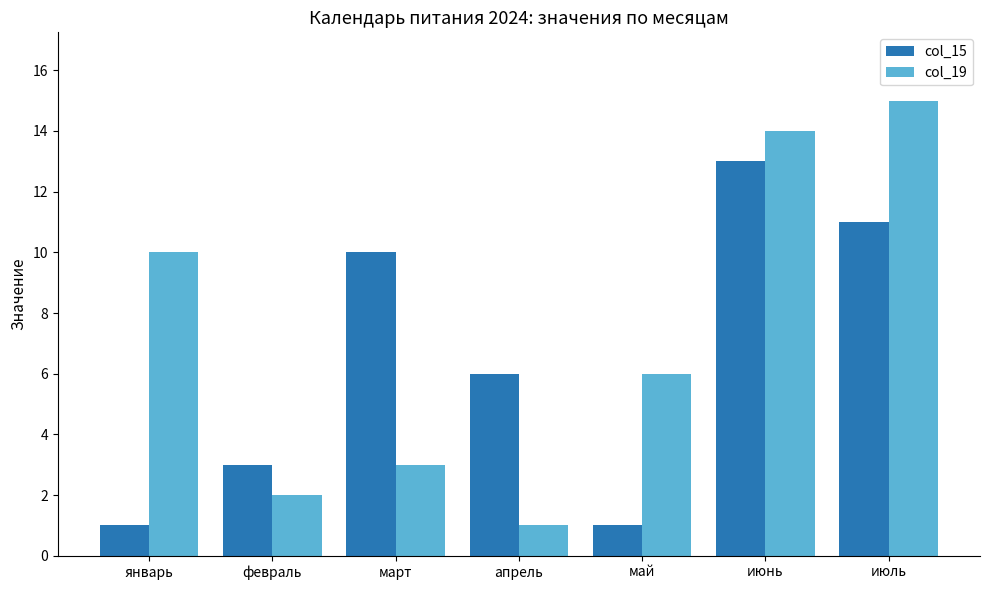

True or false: col_19 has a value of 3 at март.

True